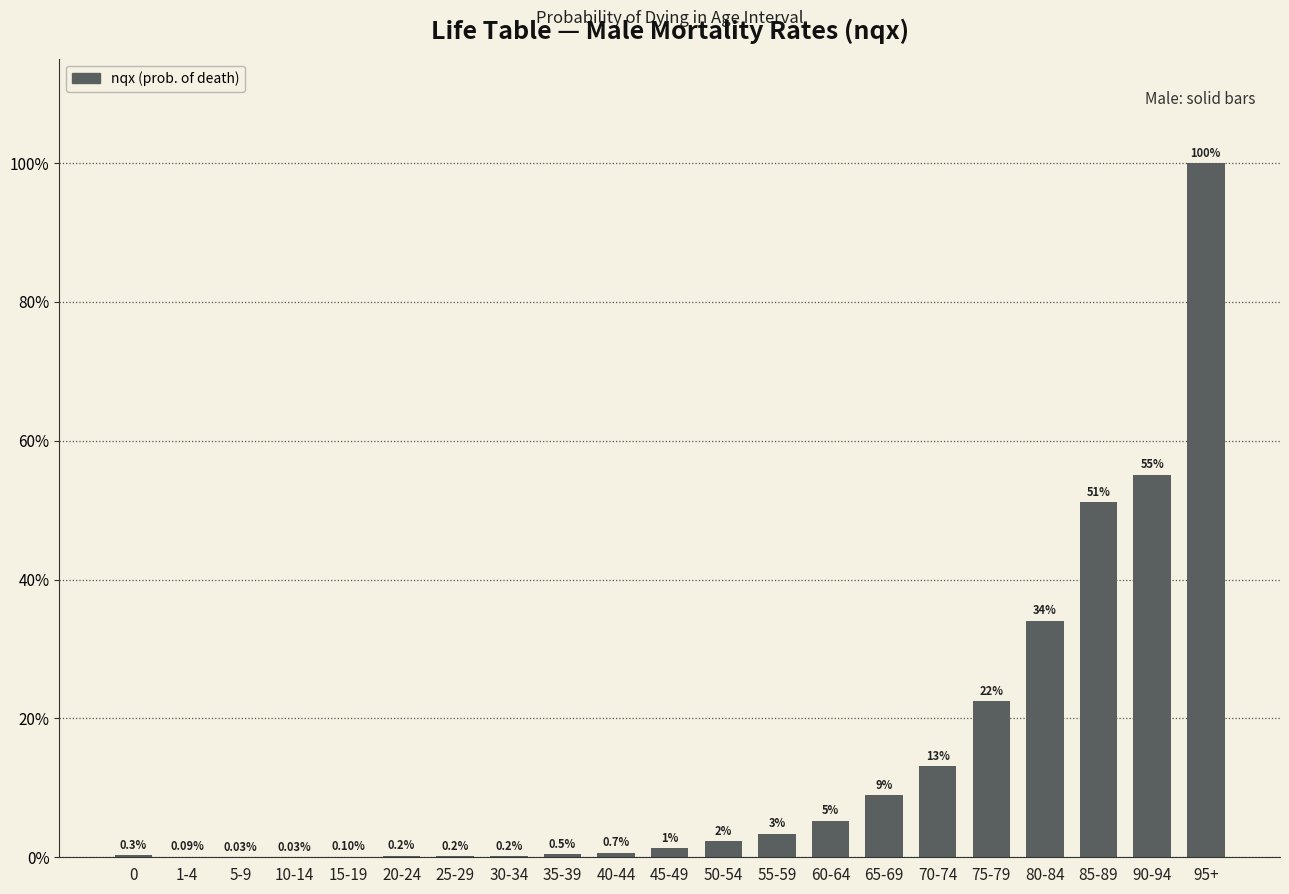

Reading left to right, extract all data points from this chart.

0=0.0	1-4=0.0	5-9=0.0	10-14=0.0	15-19=0.0	20-24=0.0	25-29=0.0	30-34=0.0	35-39=0.0	40-44=0.0	45-49=0.0	50-54=0.0	55-59=0.0	60-64=0.1	65-69=0.1	70-74=0.1	75-79=0.2	80-84=0.3	85-89=0.5	90-94=0.6	95+=1.0